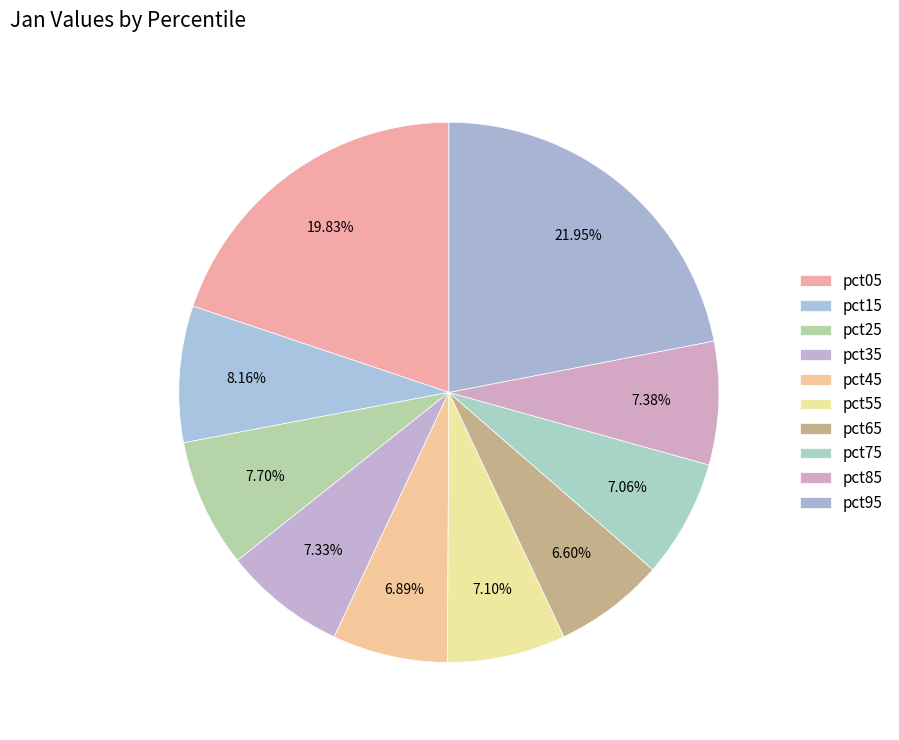

How many segments does this pie chart have?

10